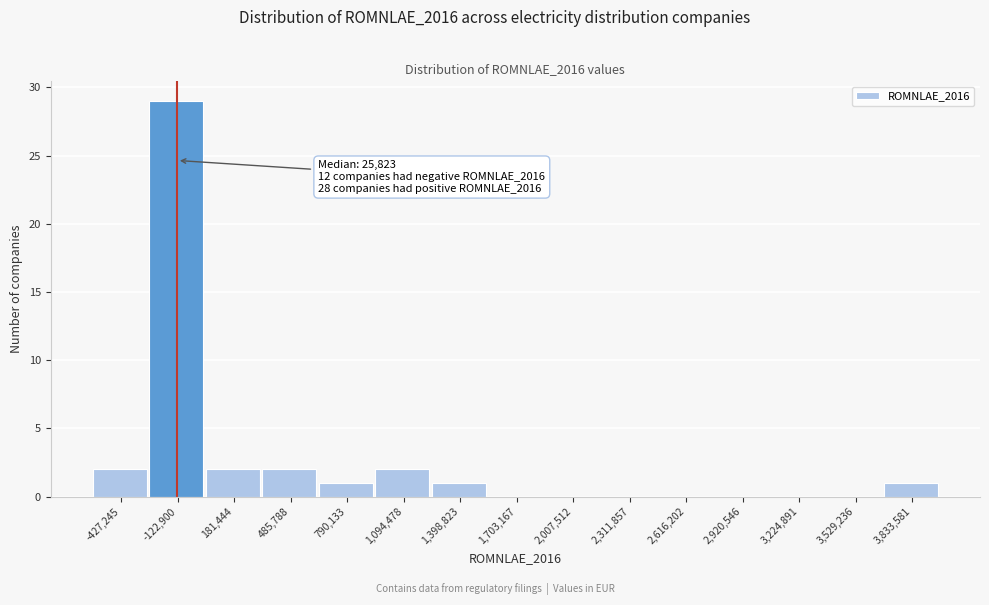

Reading left to right, extract all data points from this chart.

-427,245=2	-122,900=29	181,444=2	485,788=2	790,133=1	1,094,478=2	1,398,823=1	1,703,167=0	2,007,512=0	2,311,857=0	2,616,202=0	2,920,546=0	3,224,891=0	3,529,236=0	3,833,581=1